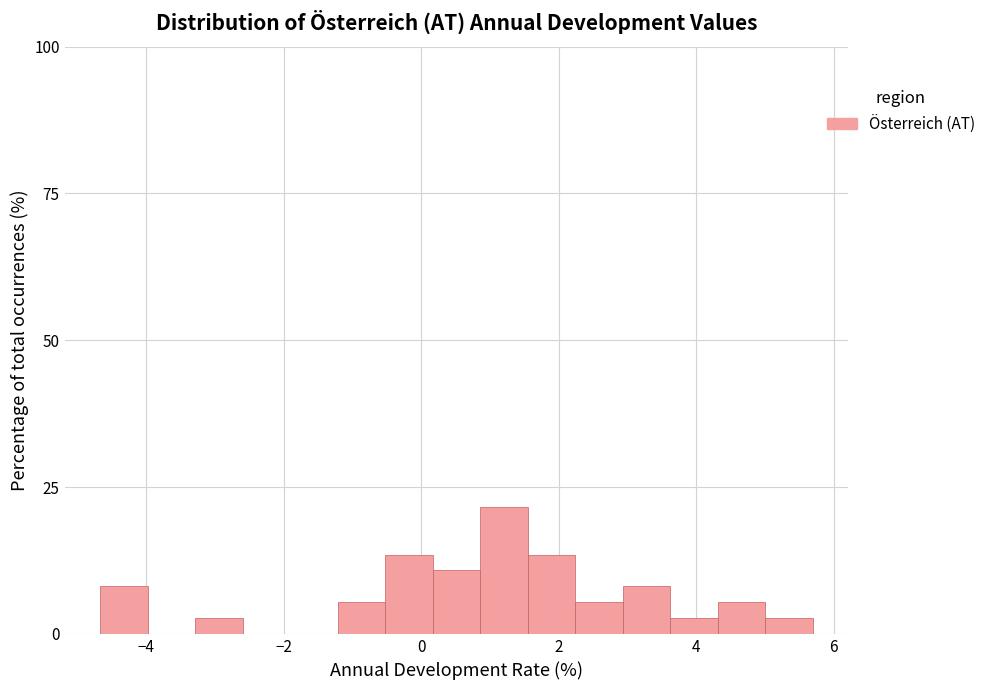

Read against the x-axis, roughly where is the centre of the tallest bar?

1.2